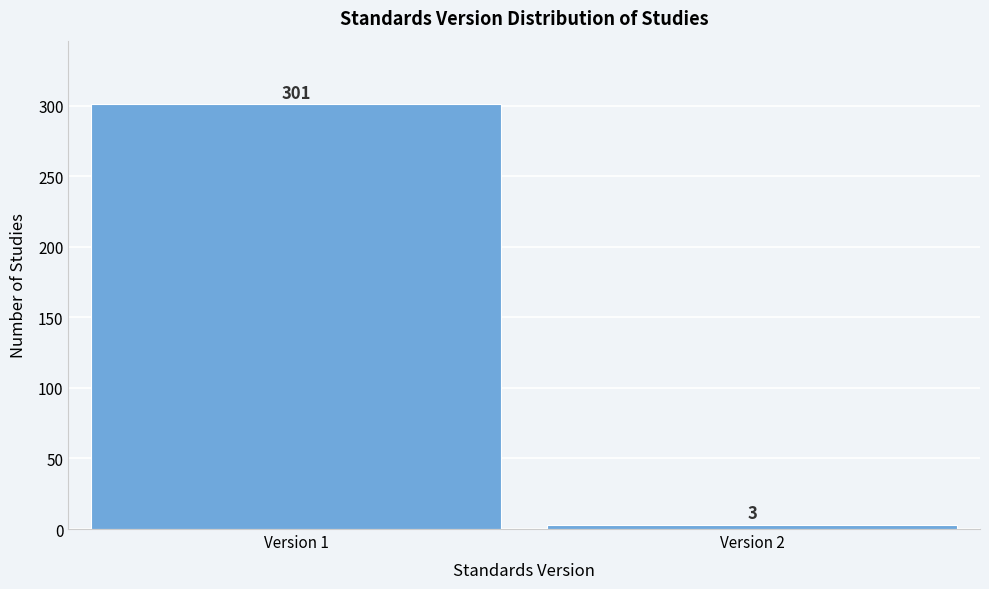

Reading right to left, what are all the values shown in this chart?

3	301